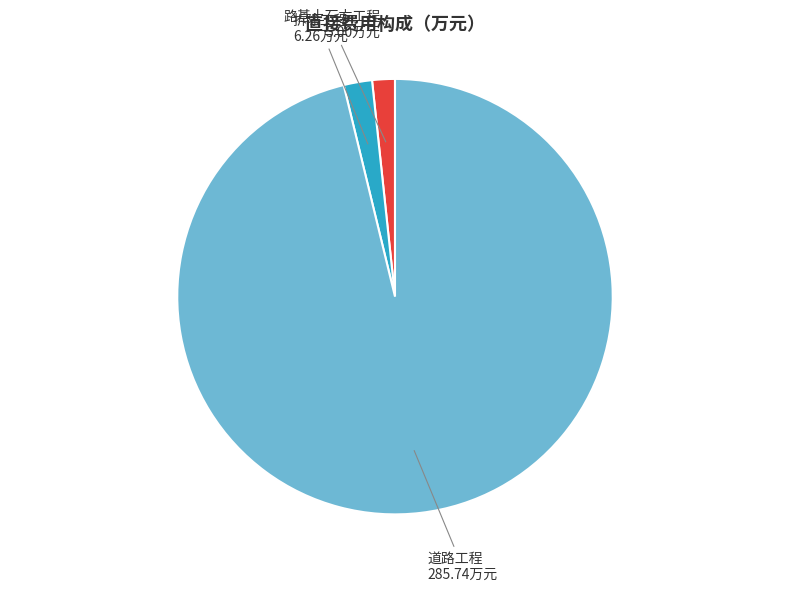

Which category has the biggest portion of the pie?

道路工程